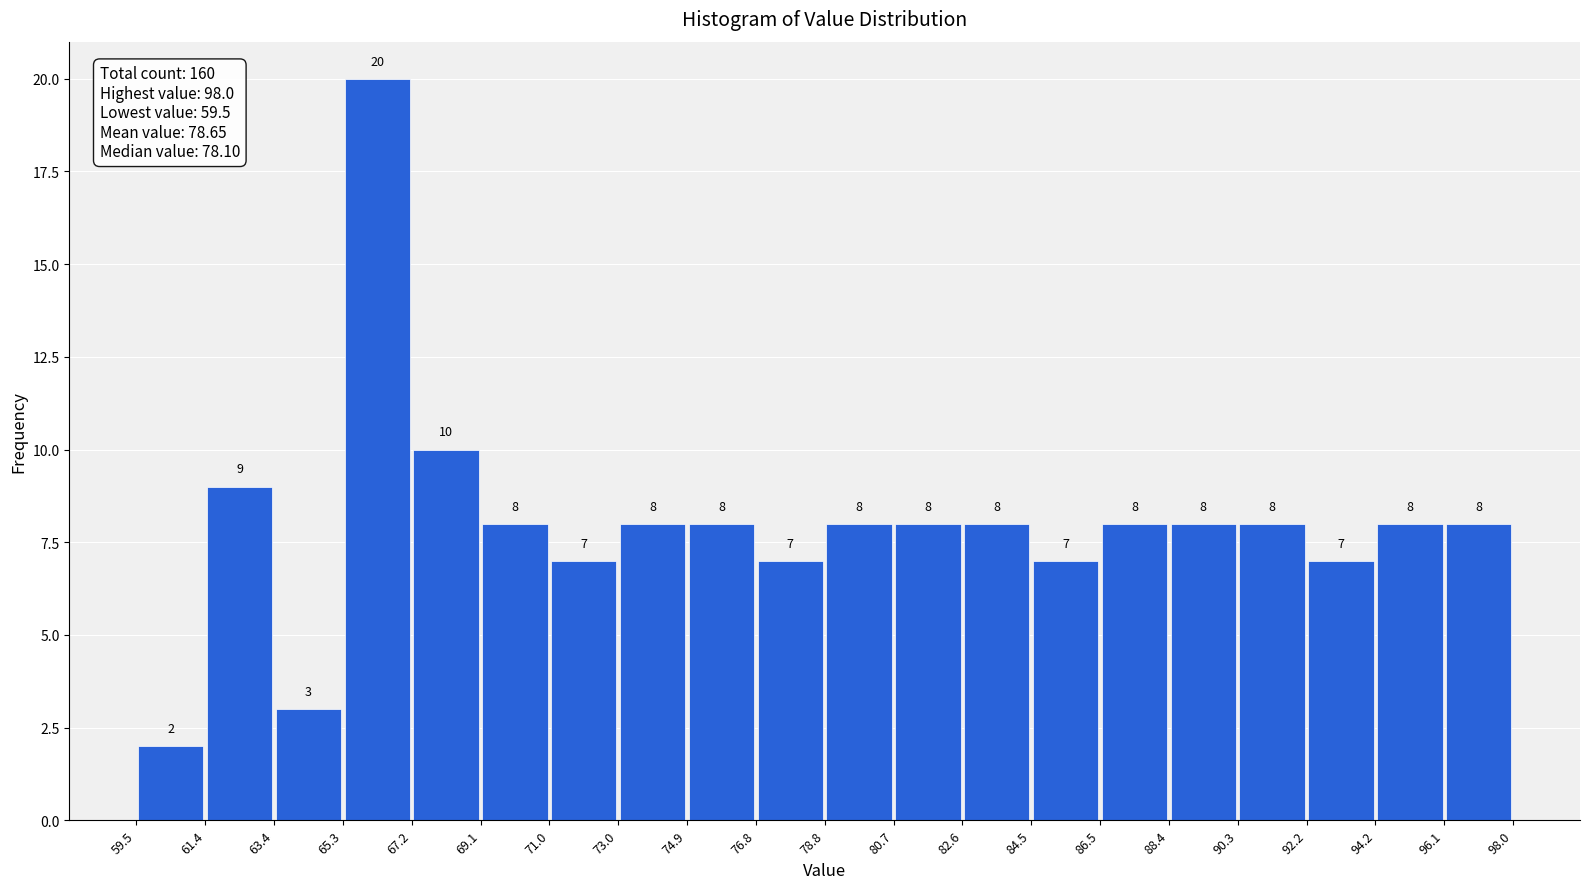

Reading left to right, transcribe this chart: for each bar, give the range it covers on the x-axis and its height.

59.5 to 61.4: 2
61.4 to 63.4: 9
63.4 to 65.3: 3
65.3 to 67.2: 20
67.2 to 69.1: 10
69.1 to 71.0: 8
71.0 to 73.0: 7
73.0 to 74.9: 8
74.9 to 76.8: 8
76.8 to 78.8: 7
78.8 to 80.7: 8
80.7 to 82.6: 8
82.6 to 84.5: 8
84.5 to 86.5: 7
86.5 to 88.4: 8
88.4 to 90.3: 8
90.3 to 92.2: 8
92.2 to 94.2: 7
94.2 to 96.1: 8
96.1 to 98.0: 8